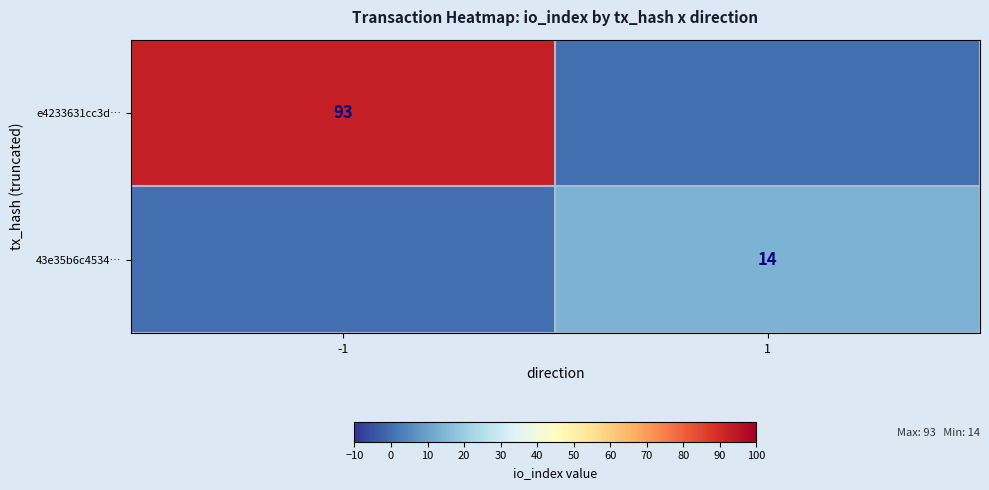

The 43e35b6c4534… series shows 14 at 1. True or false?

True